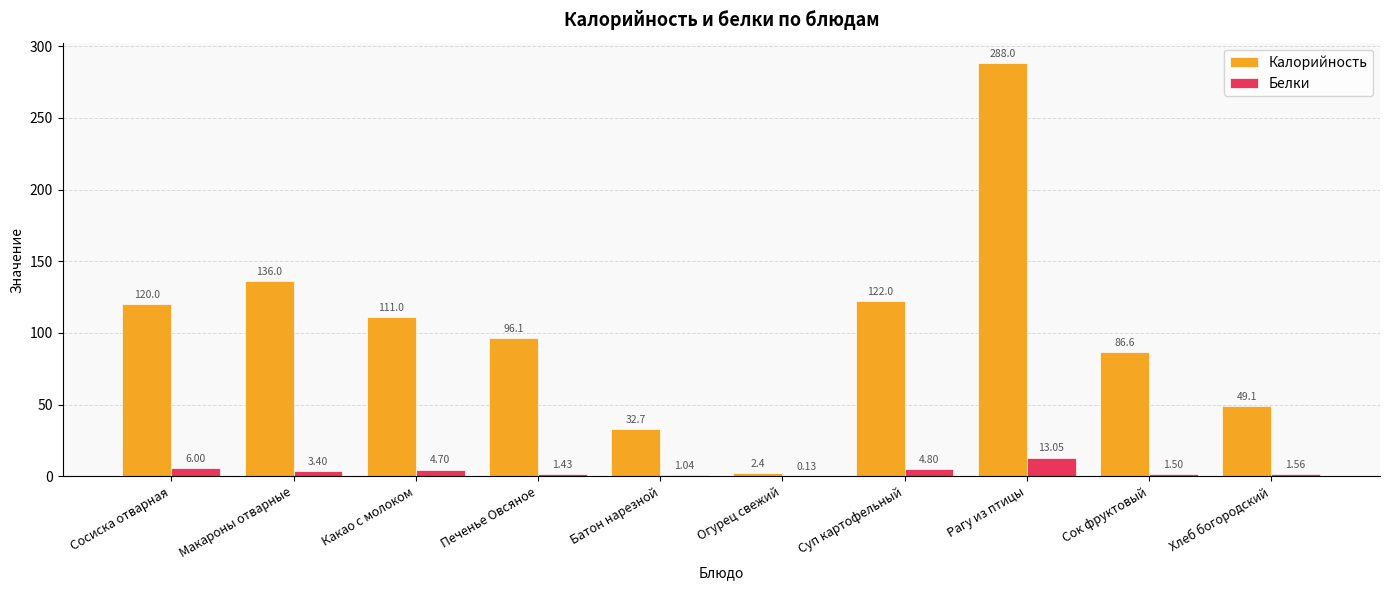

Which series has the largest range (max minus min)?

Калорийность